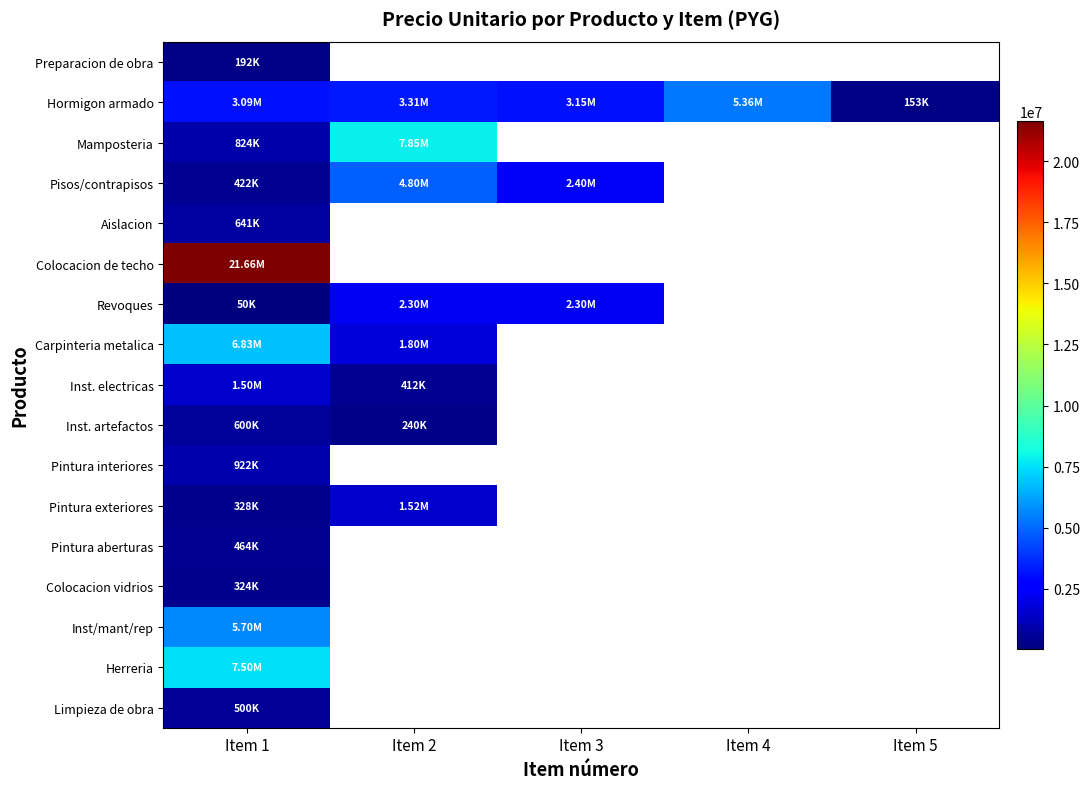

What is the difference between the maximum and minimum values in the Hormigon armado series?

5203460.0